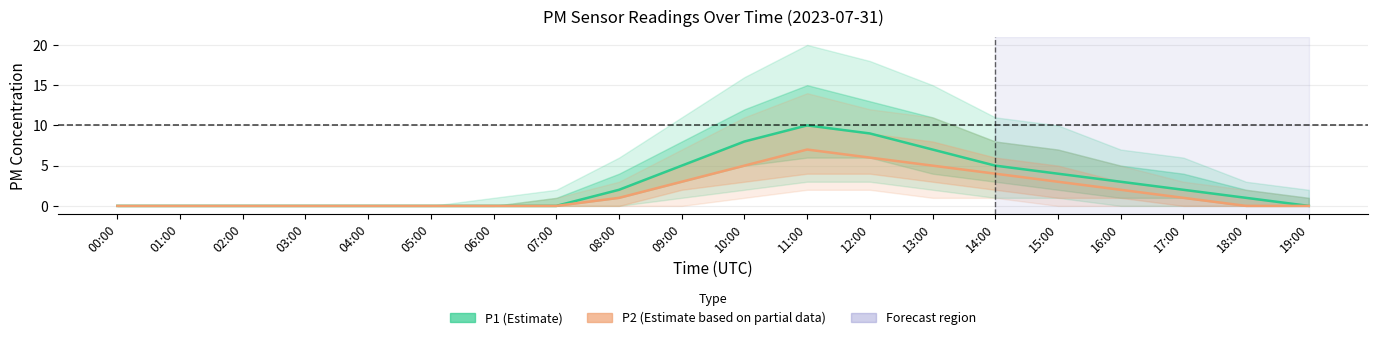

In P2 (Partial), how many points are higher than both neighbors (excluding endpoints)?

1